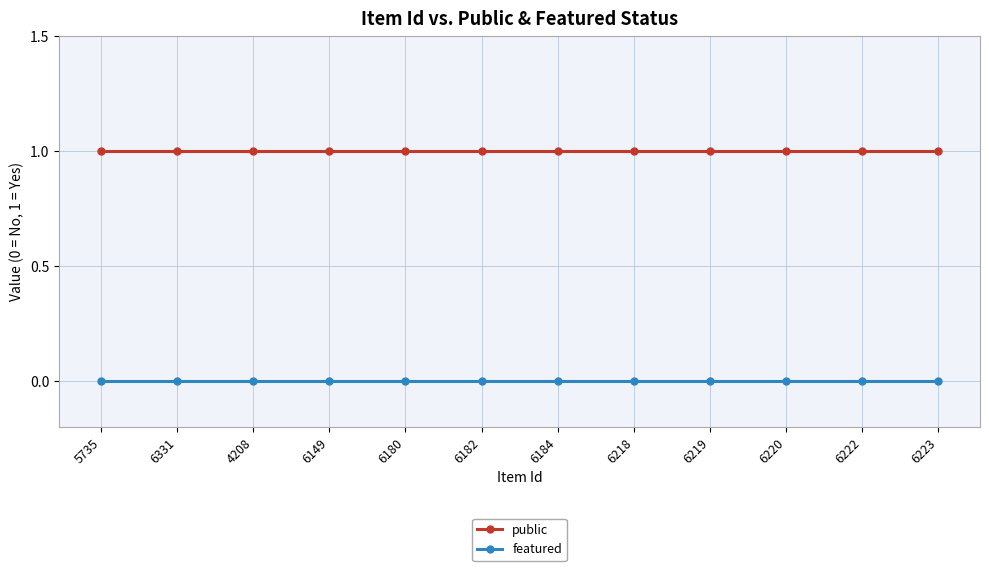

Which series has the largest total across all categories?

public